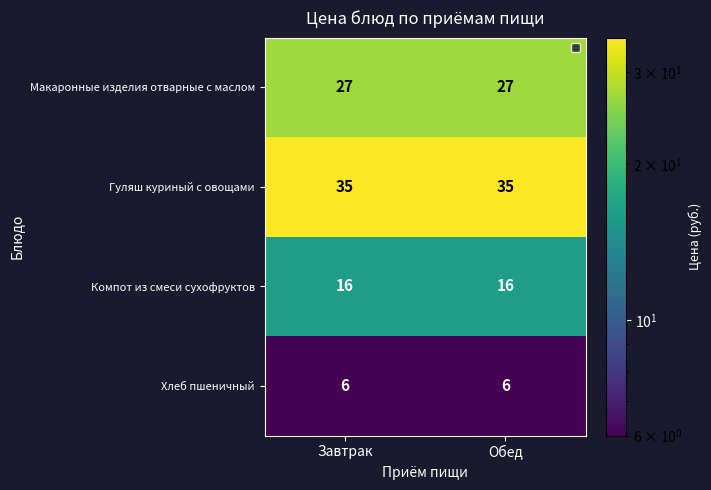

What is the difference between the highest and lowest values at Завтрак?

29